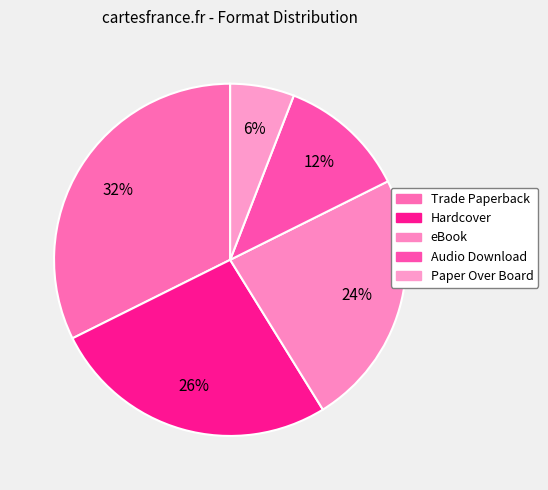

How many segments does this pie chart have?

5